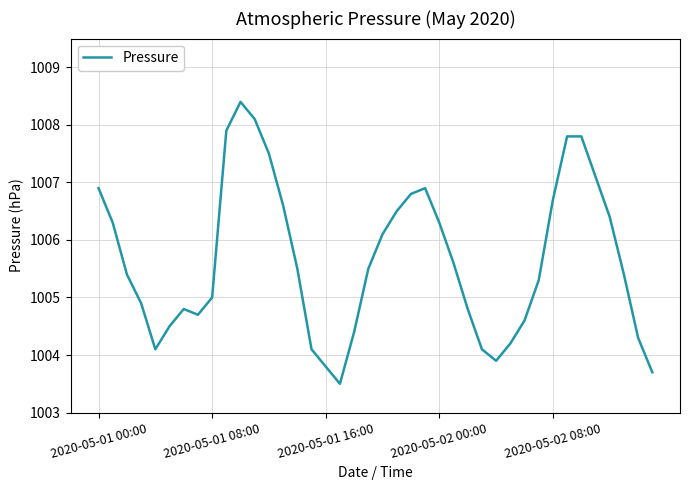

What is the maximum value shown in the chart?

1008.4